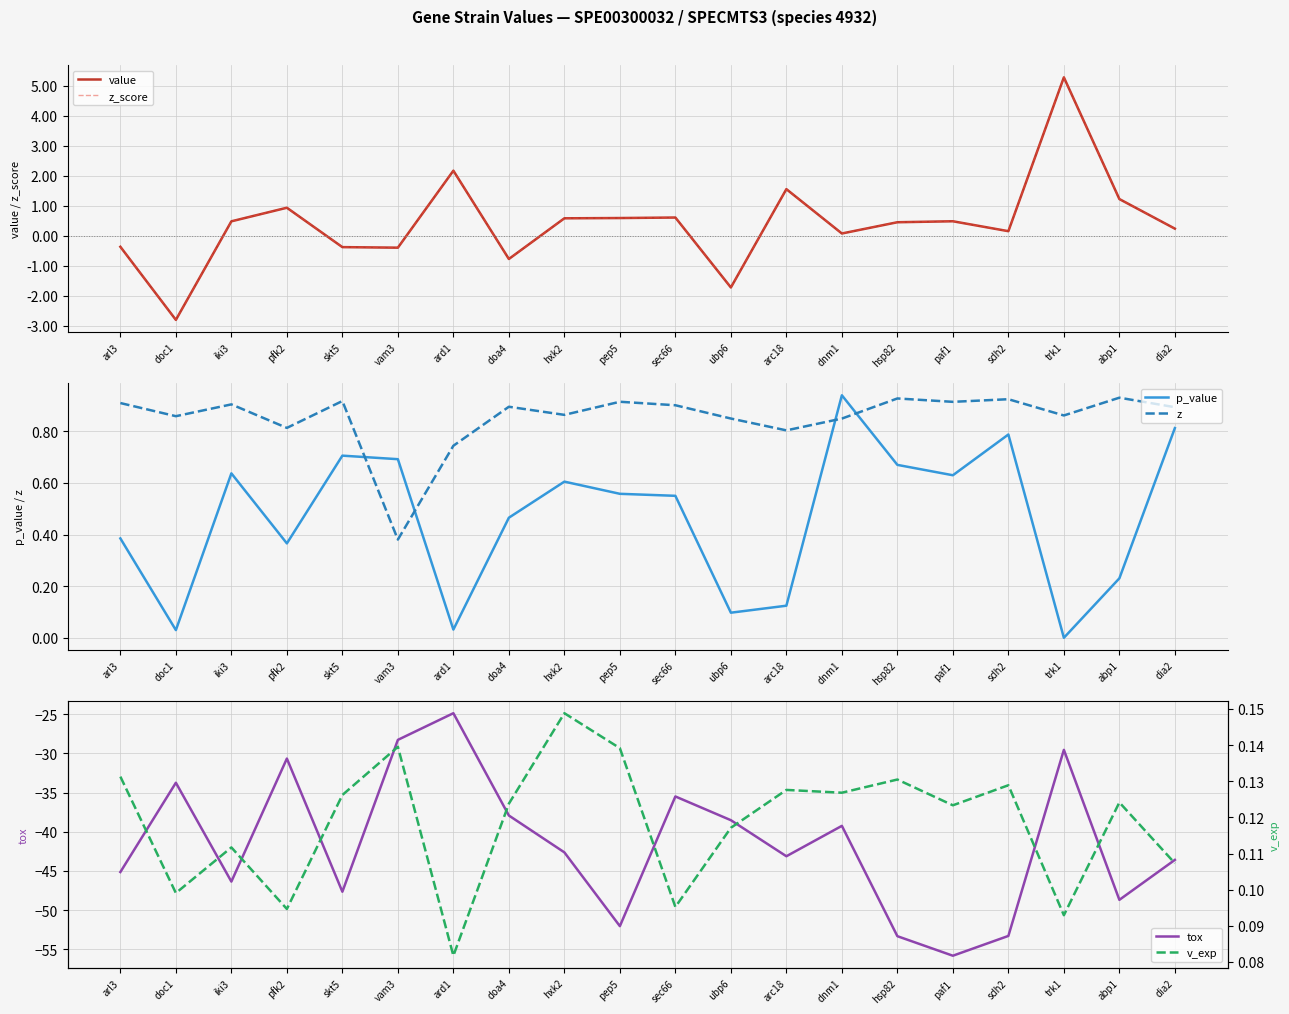

Reading left to right, list all the values displayed in this chart.

value: -0.4	-2.8	0.5	0.9	-0.4	-0.4	2.2	-0.8	0.6	0.6	0.6	-1.7	1.6	0.1	0.5	0.5	0.2	5.3	1.2	0.2
z_score: -0.4	-2.8	0.5	0.9	-0.4	-0.4	2.2	-0.8	0.6	0.6	0.6	-1.7	1.6	0.1	0.5	0.5	0.2	5.3	1.2	0.2
p_value: 0.4	0.0	0.6	0.4	0.7	0.7	0.0	0.5	0.6	0.6	0.6	0.1	0.1	0.9	0.7	0.6	0.8	0.0	0.2	0.8
z: 0.9	0.9	0.9	0.8	0.9	0.4	0.7	0.9	0.9	0.9	0.9	0.8	0.8	0.8	0.9	0.9	0.9	0.9	0.9	0.9
tox: -45.1	-33.7	-46.4	-30.7	-47.7	-28.3	-24.9	-37.9	-42.6	-52.1	-35.5	-38.5	-43.1	-39.3	-53.3	-55.8	-53.3	-29.5	-48.7	-43.6
v_exp: 0.1	0.1	0.1	0.1	0.1	0.1	0.1	0.1	0.1	0.1	0.1	0.1	0.1	0.1	0.1	0.1	0.1	0.1	0.1	0.1